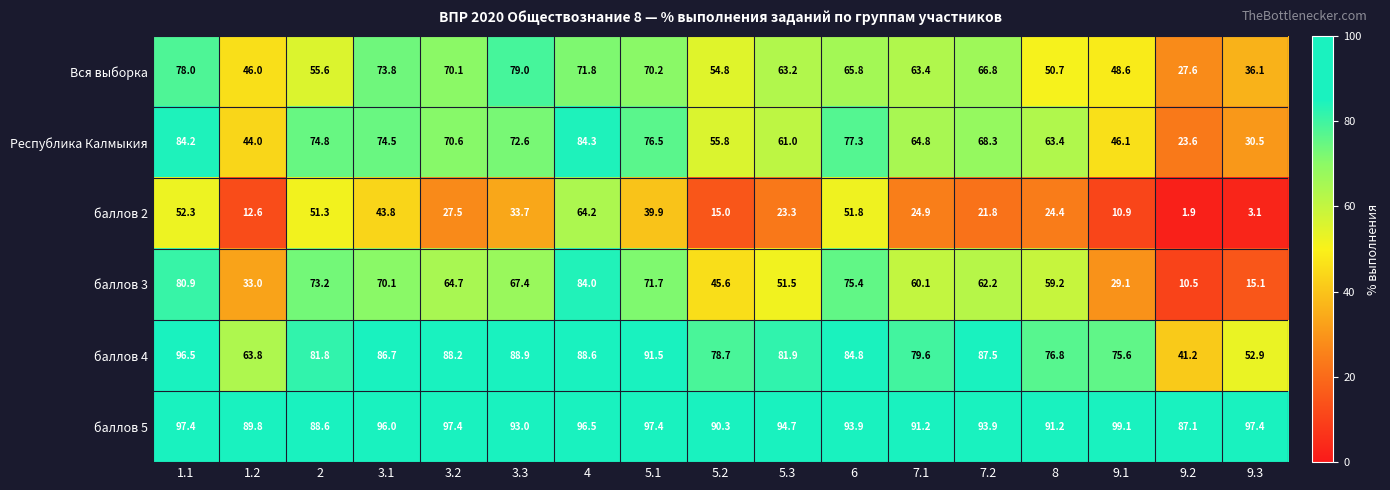

What is the difference between the maximum and minimum values in the баллов 2 series?

62.3